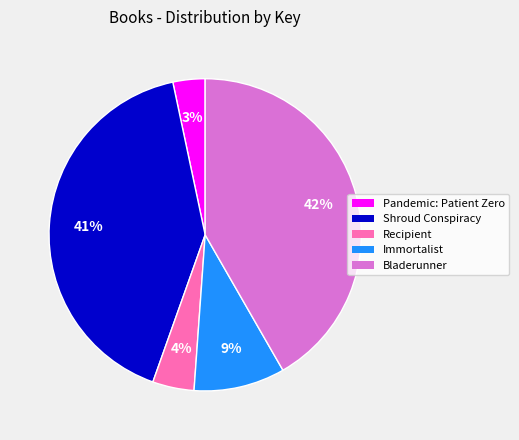

Is it true that Immortalist is 9% of the pie?

True